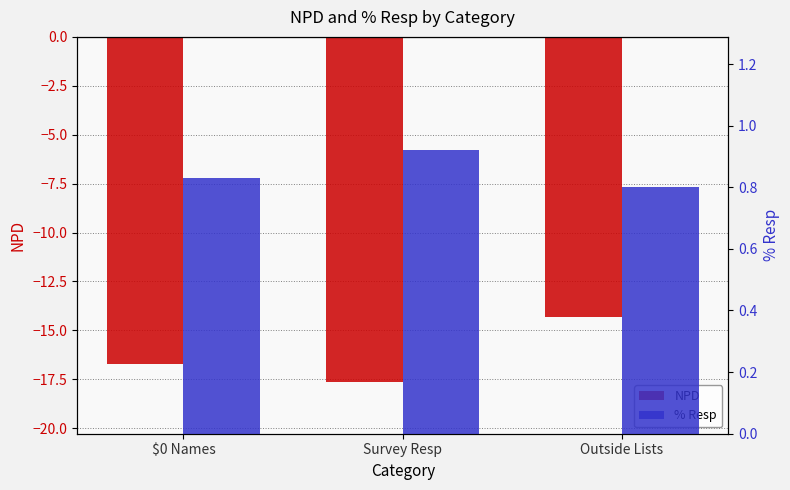

What is the maximum value shown in the chart?

0.9